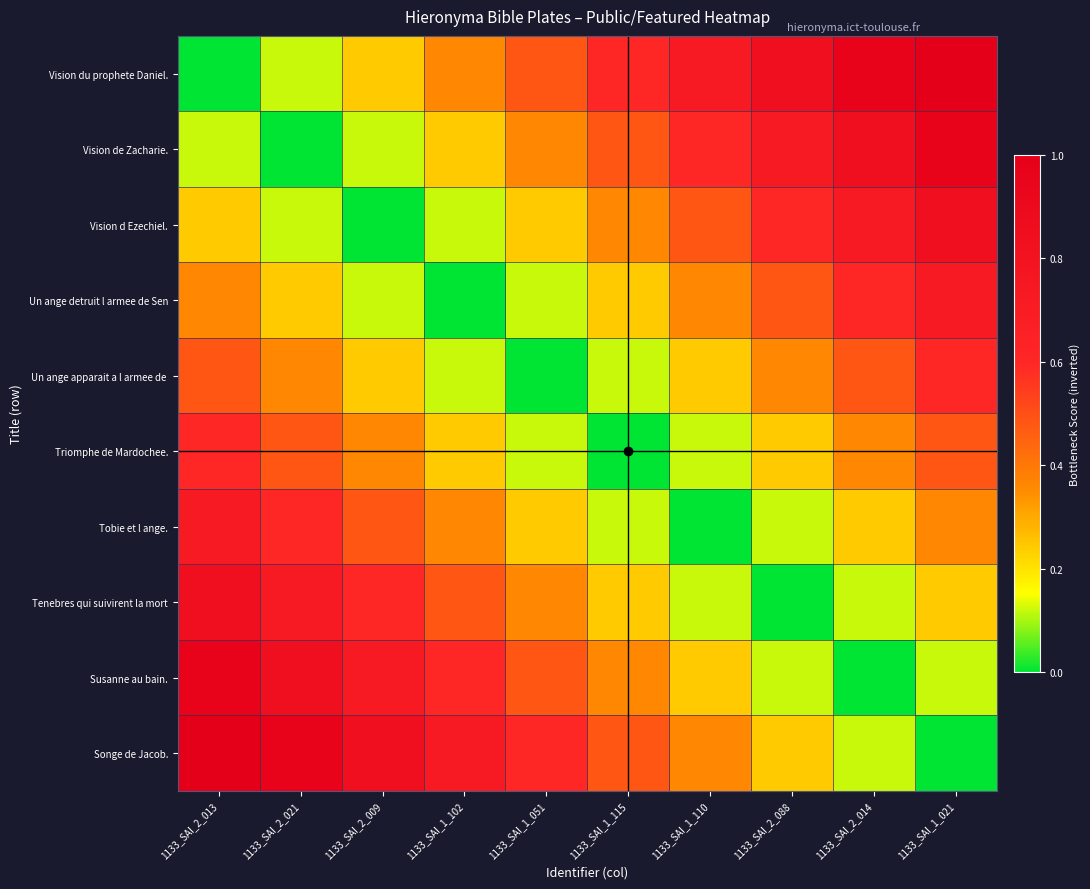

Which has a higher value, 1133_SAI_2_021 or 1133_SAI_2_009?

1133_SAI_2_009